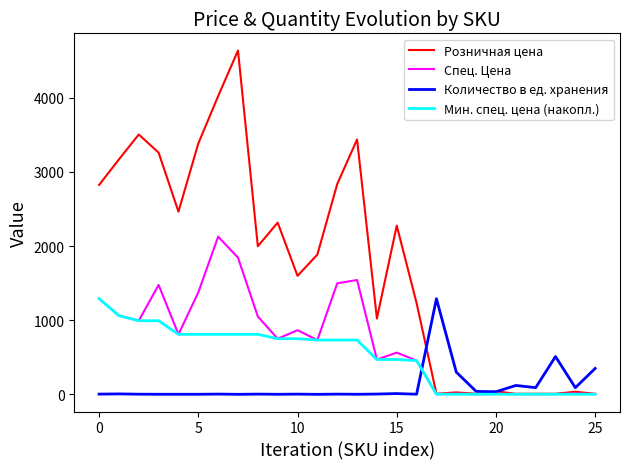

What is the maximum value for Спец. Цена?

2127.4